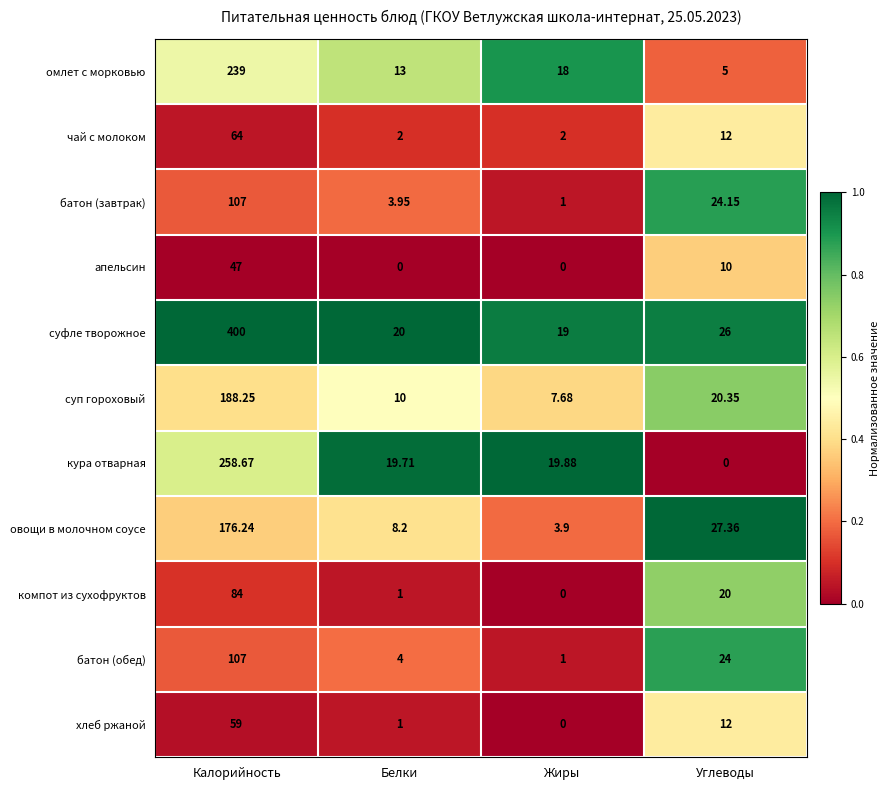

What is the difference between the highest and lowest values at Жиры?

19.9